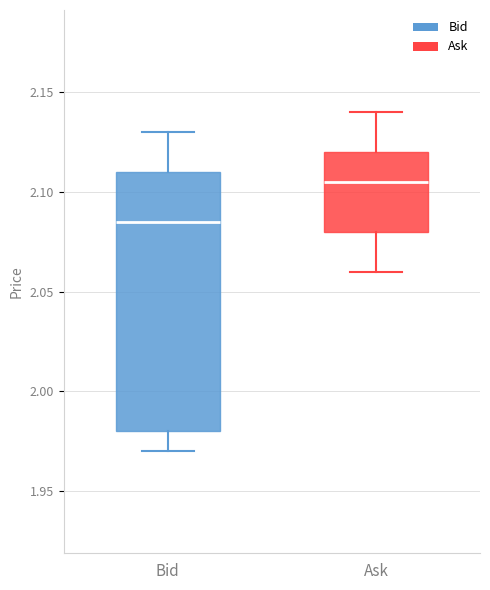

Comparing the boxes themselves (not the whiskers), which one is the tallest?

Bid